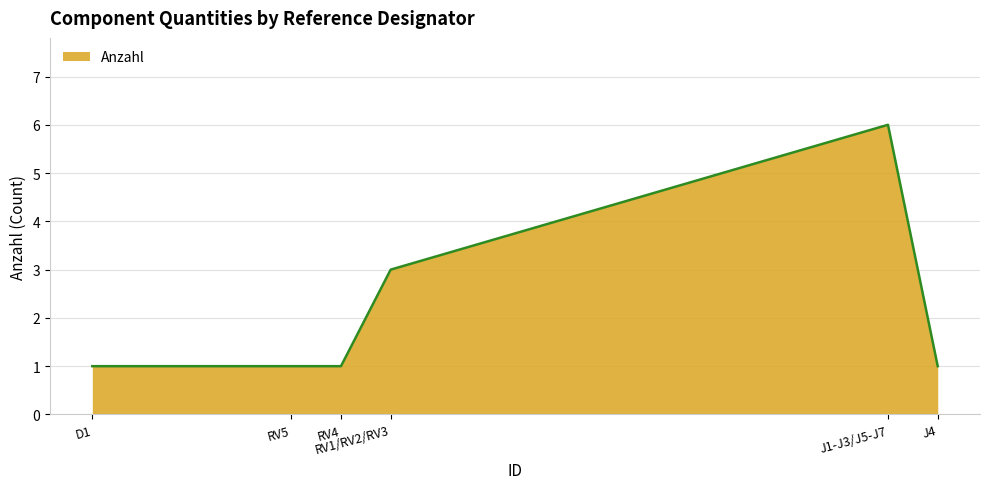

Does the chart have visible grid lines?

Yes